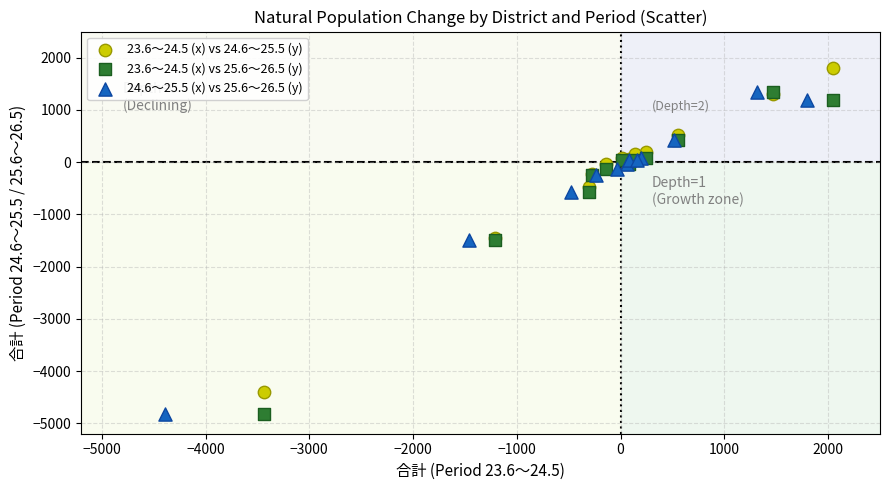

Which series contains the highest Y value?

23.6～24.5 (x) vs 24.6～25.5 (y)